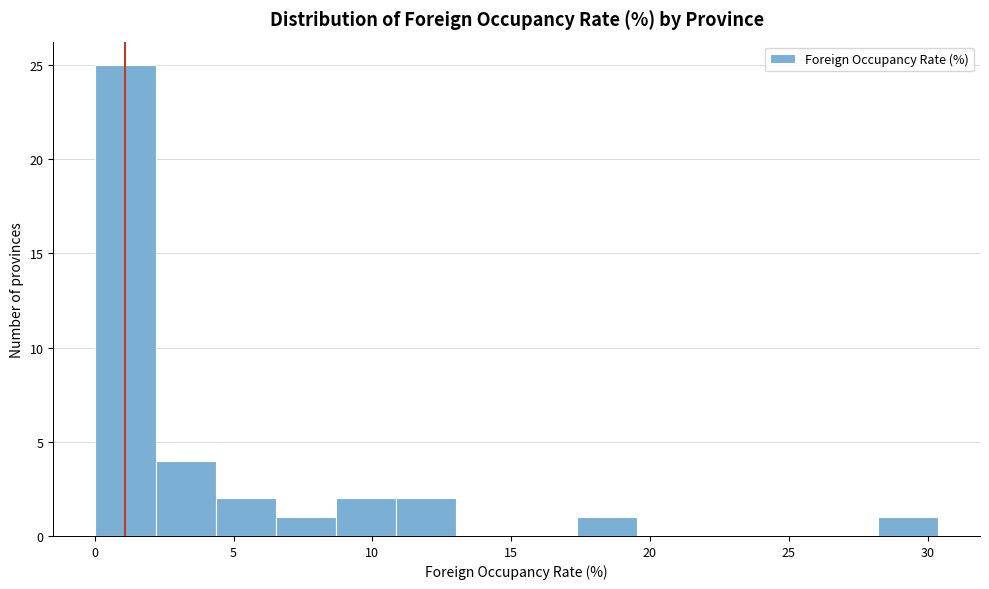

Reading left to right, transcribe this chart: for each bar, give the range it covers on the x-axis and its height. Neither the bar edges nor the heights are printed on the chart, so give them approximately, as read against the axes.

0.0 to 2.0: 25
2.0 to 4.5: 4
4.5 to 6.5: 2
6.5 to 8.5: 1
8.5 to 11.0: 2
11.0 to 13.0: 2
13.0 to 15.0: 0
15.0 to 17.5: 0
17.5 to 19.5: 1
19.5 to 21.5: 0
21.5 to 24.0: 0
24.0 to 26.0: 0
26.0 to 28.0: 0
28.0 to 30.5: 1